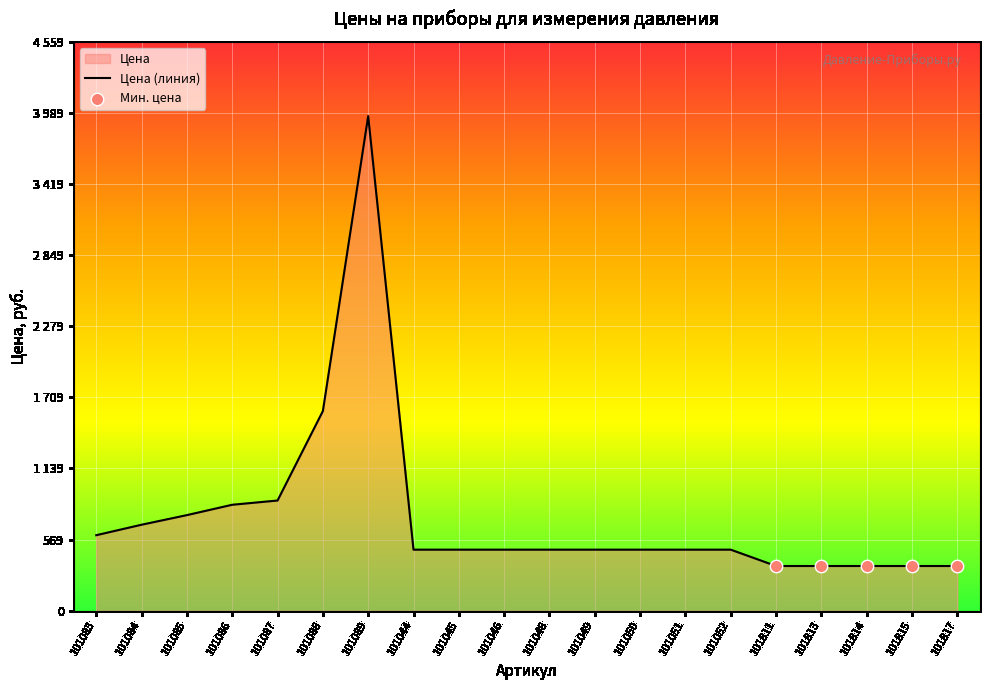

What is the change in value from 101087 to 101088?

+717